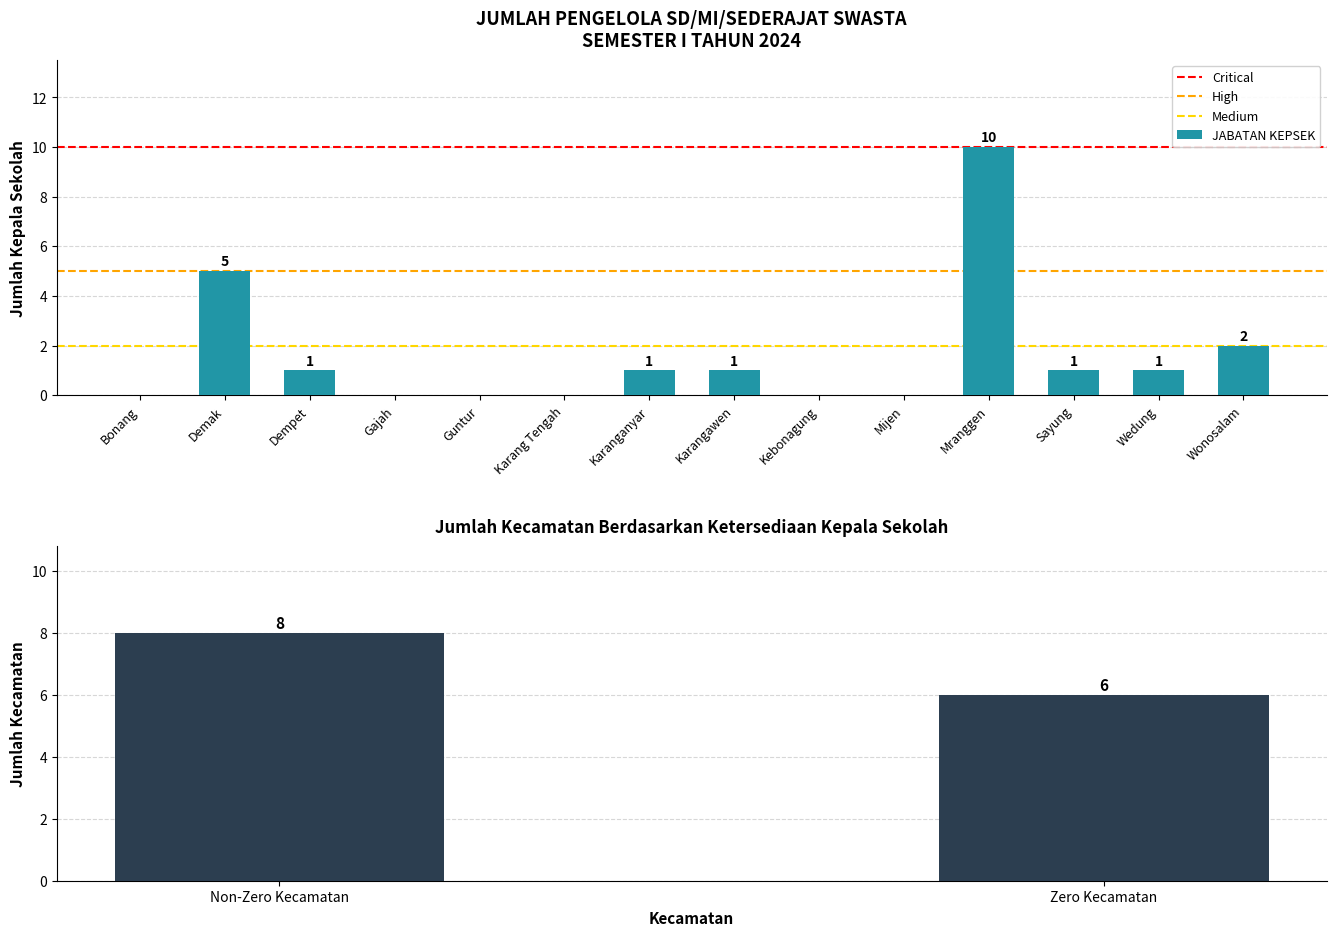

How many bars are there in total?

14